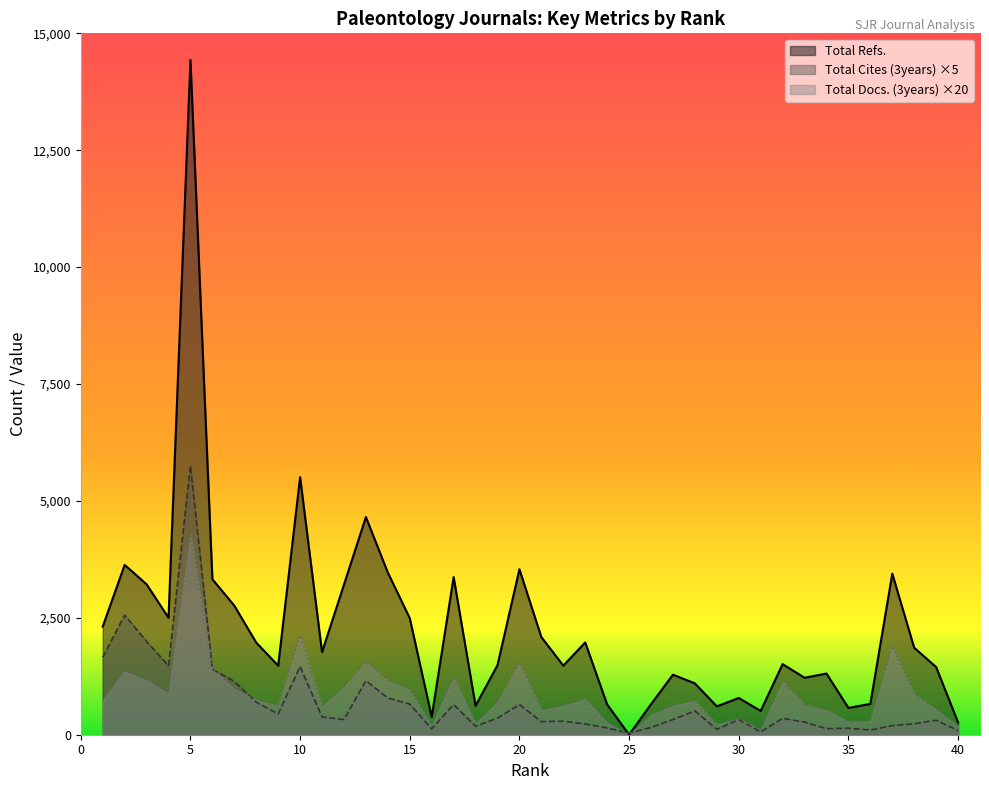

What is the value of the Total Docs. (3years) point at the 10th from the left?

2120